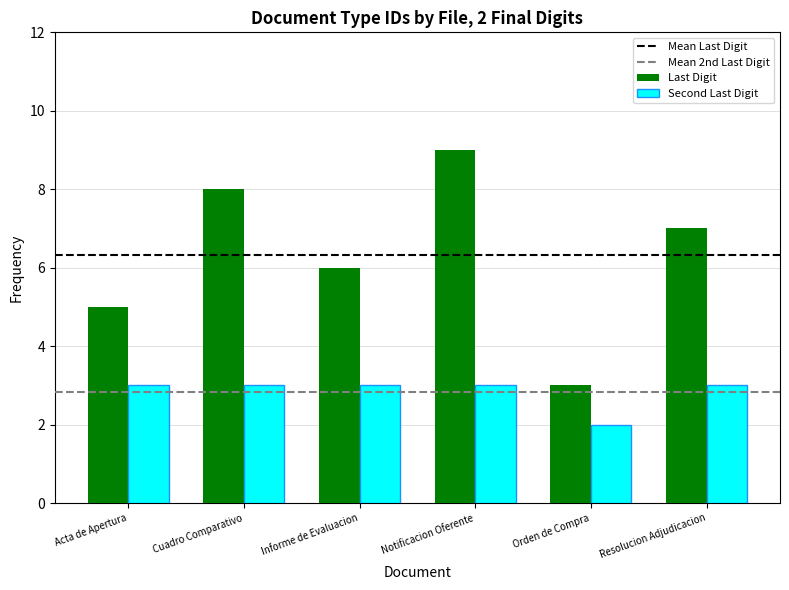

Does the chart contain stacked bars?

No